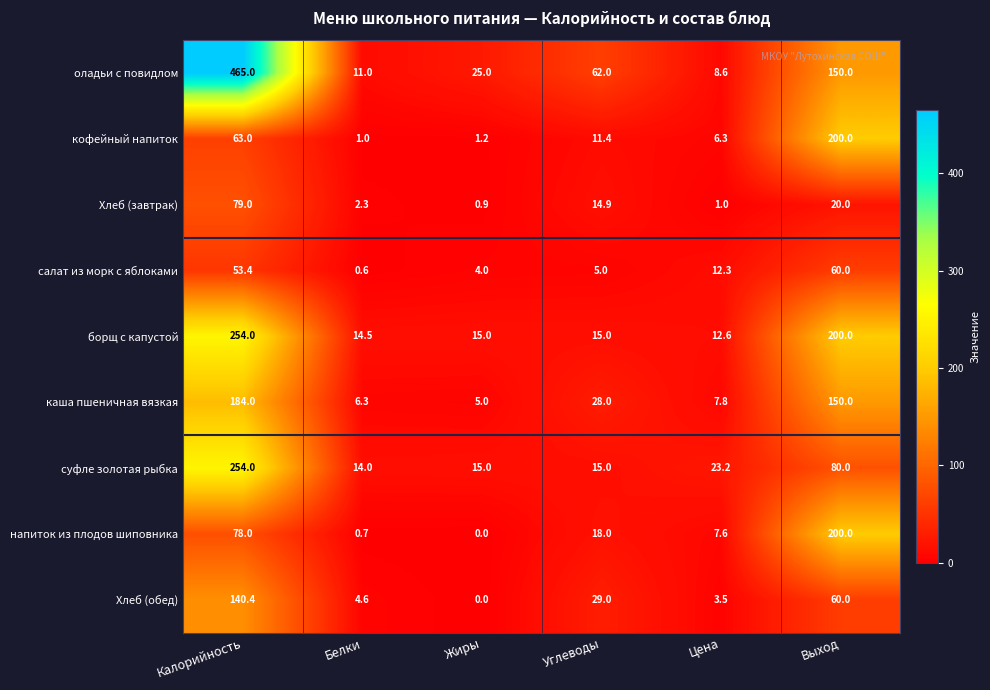

At which label does Хлеб (обед) first exceed 29?

Калорийность